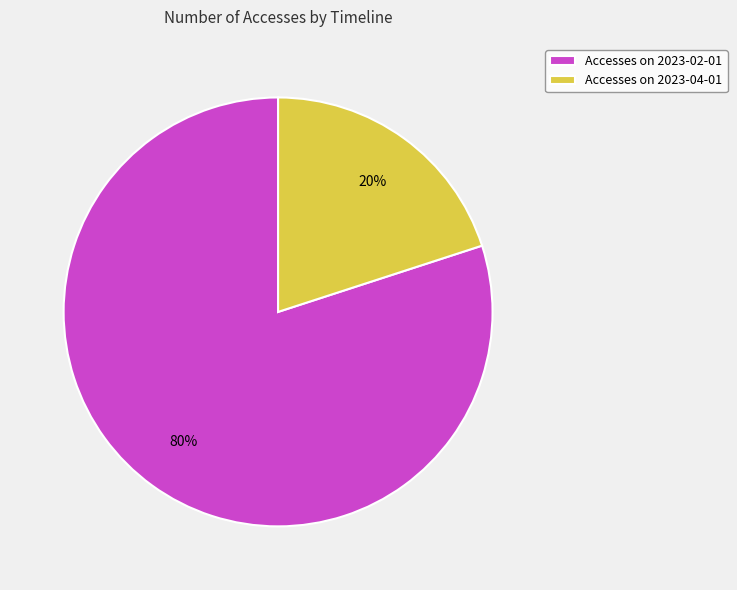

Is it true that Accesses on 2023-04-01 is 20% of the pie?

True